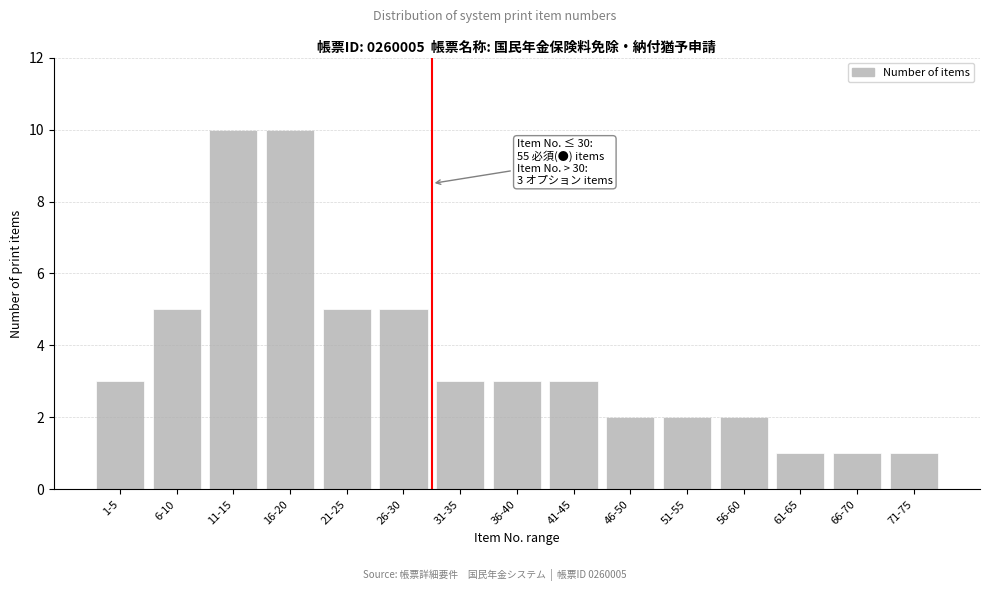

Reading left to right, extract all data points from this chart.

3	5	10	10	5	5	3	3	3	2	2	2	1	1	1